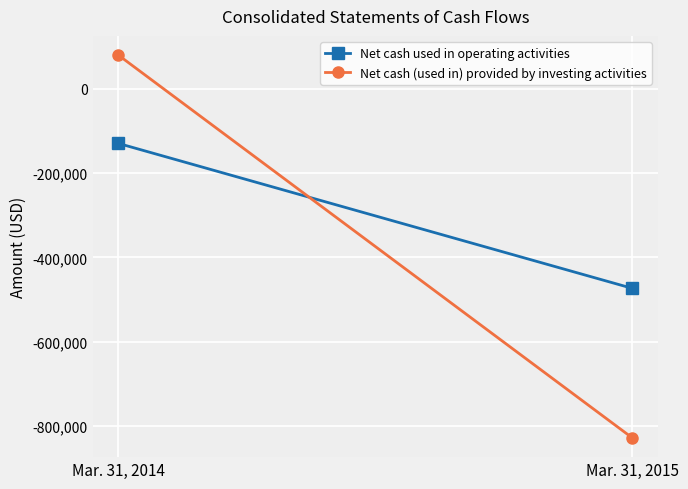

How many data points in Net cash used in operating activities are less than -129529?

1